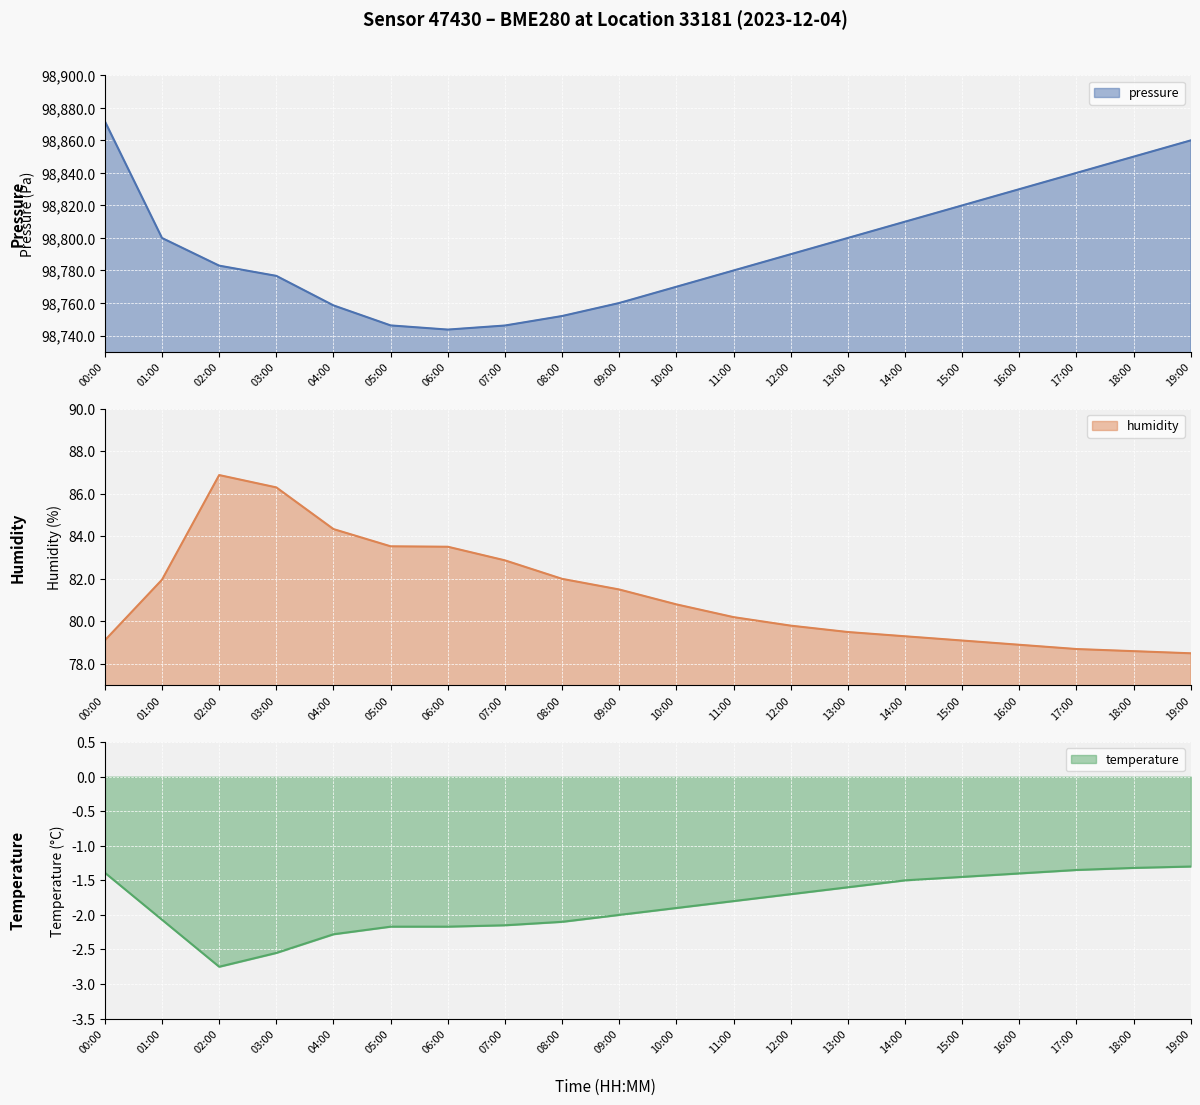

True or false: temperature and humidity cross at least once.

False